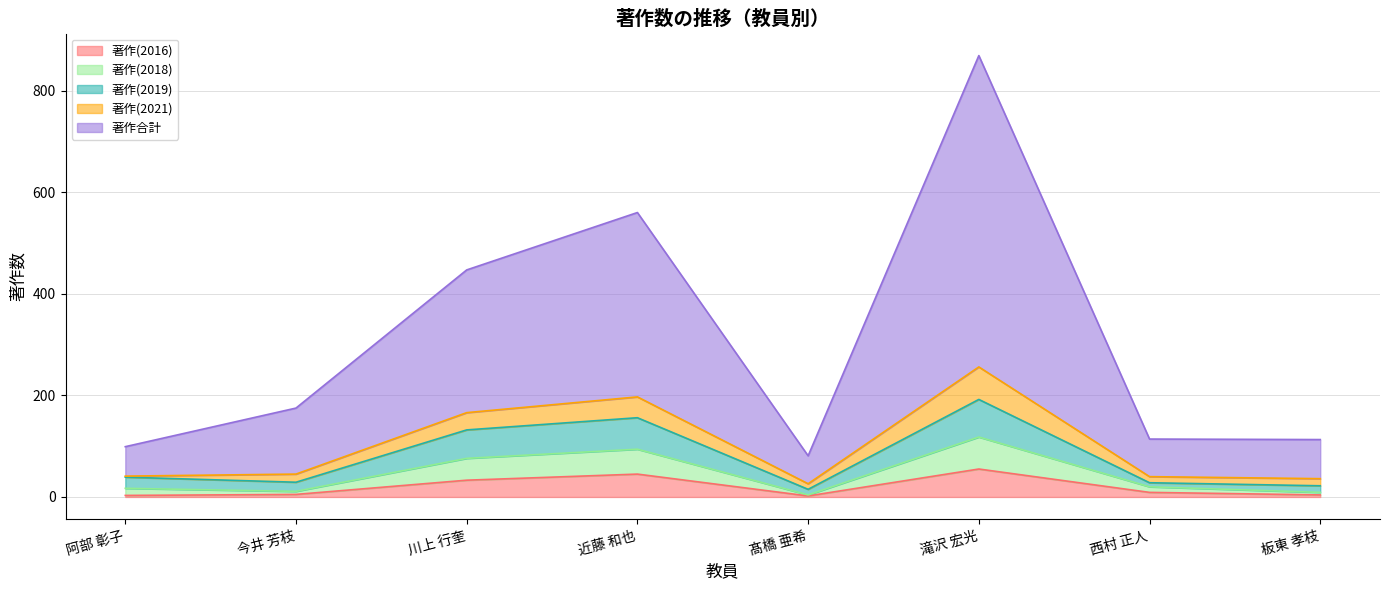

Does the chart have visible grid lines?

Yes